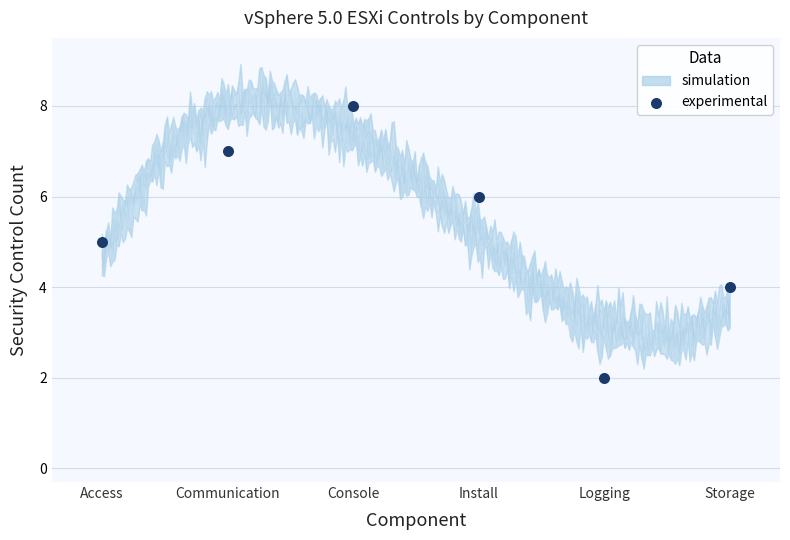

What is the range of Y values (max minus min)?

6